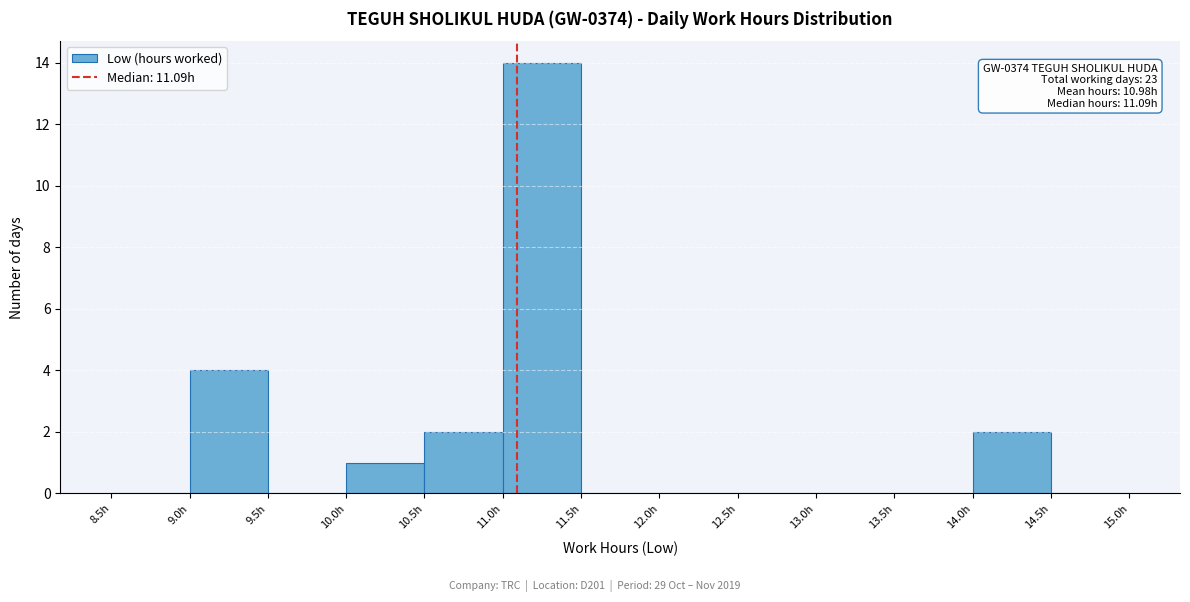

Over which range of the x-axis is the bar tallest?

11.0 to 11.5